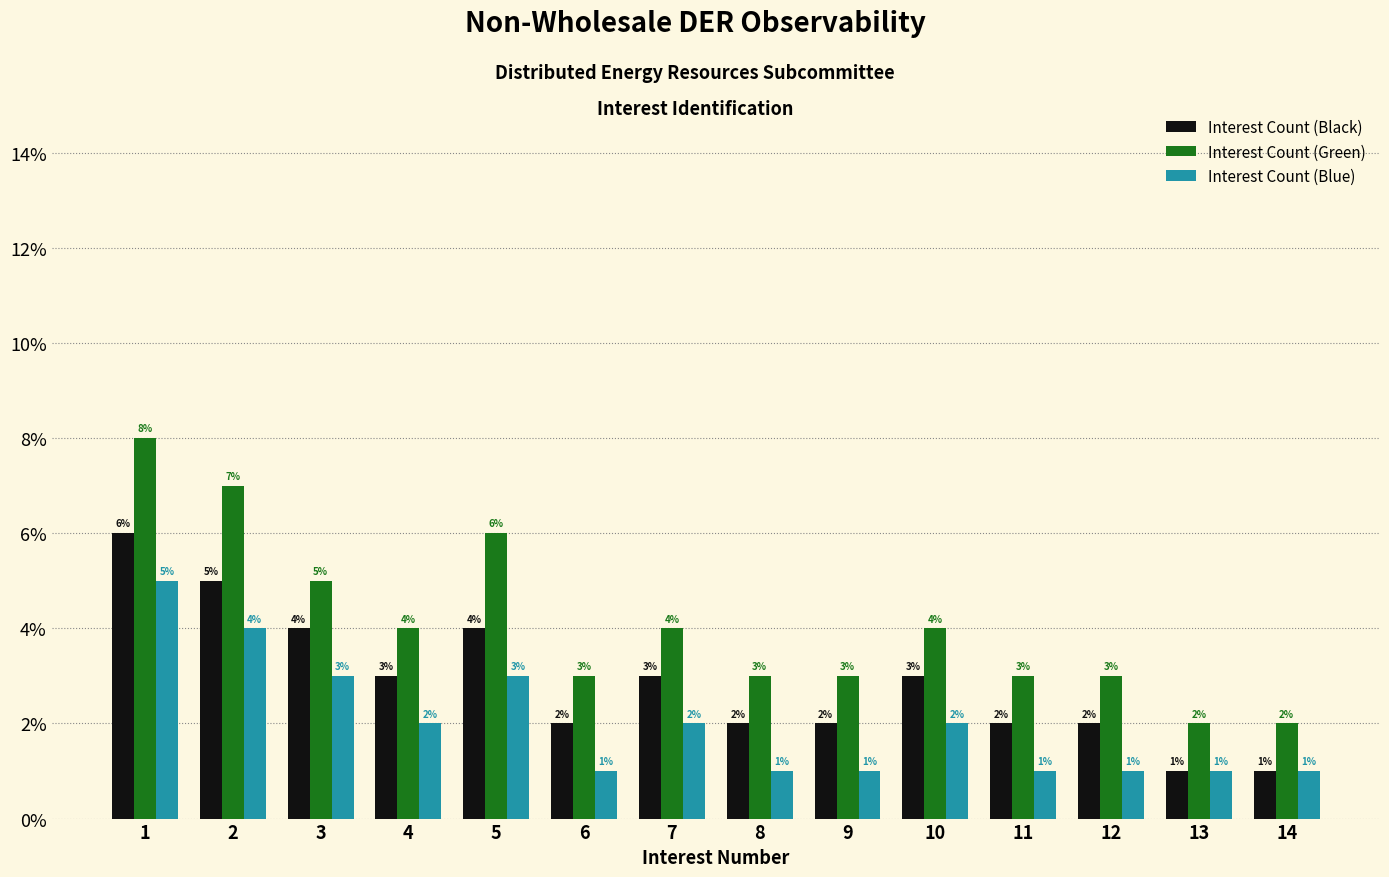

The Interest Count (Blue) series shows 2 at 10. True or false?

True